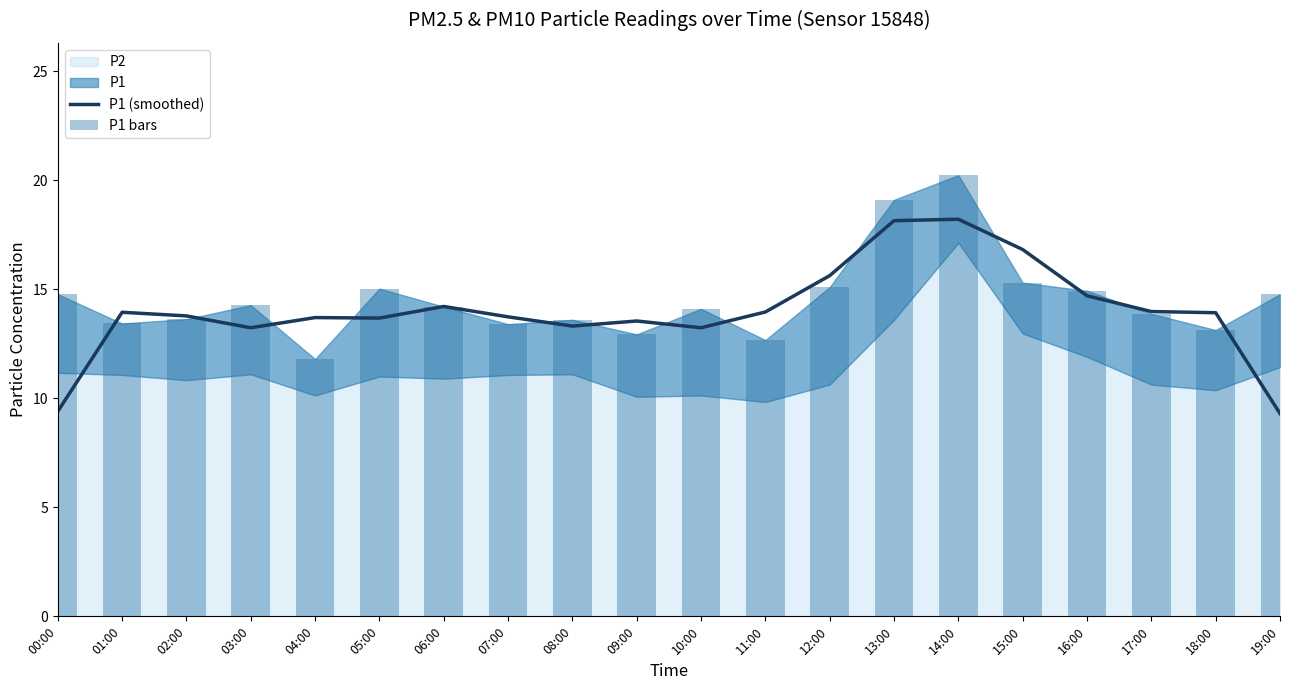

What position from the left is 01:00?

2